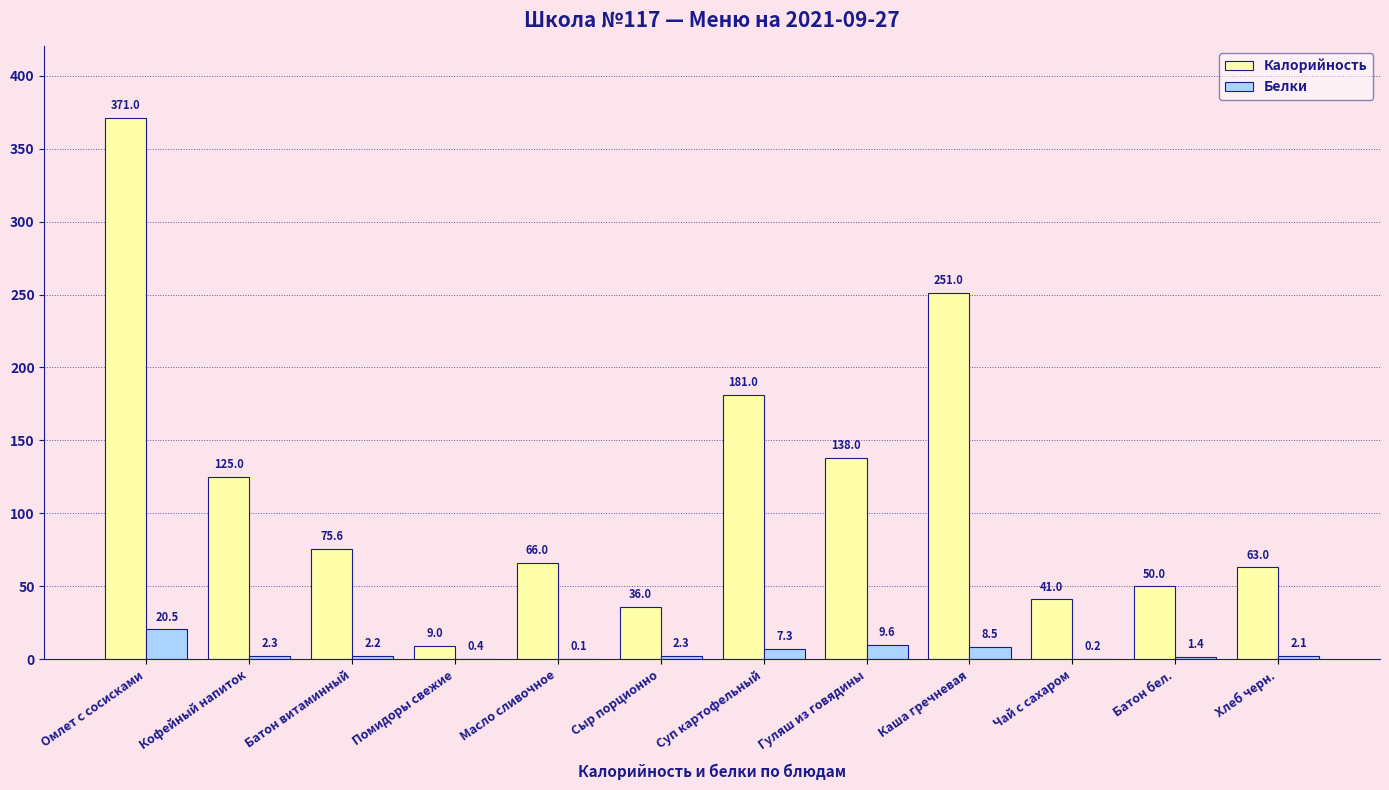

Reading left to right, extract all data points from this chart.

Калорийность: Омлет с сосисками=371.0	Кофейный напиток=125.0	Батон витаминный=75.6	Помидоры свежие=9.0	Масло сливочное=66.0	Сыр порционно=36.0	Суп картофельный=181.0	Гуляш из говядины=138.0	Каша гречневая=251.0	Чай с сахаром=41.0	Батон бел.=50.0	Хлеб черн.=63.0
Белки: Омлет с сосисками=20.5	Кофейный напиток=2.3	Батон витаминный=2.2	Помидоры свежие=0.4	Масло сливочное=0.1	Сыр порционно=2.3	Суп картофельный=7.3	Гуляш из говядины=9.6	Каша гречневая=8.5	Чай с сахаром=0.2	Батон бел.=1.4	Хлеб черн.=2.1